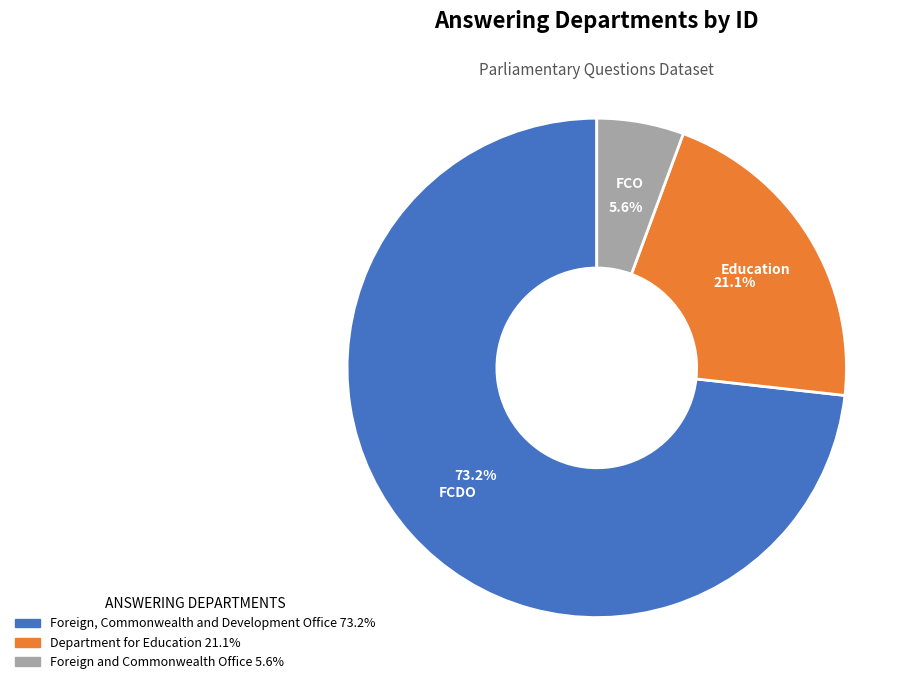

Does Foreign and Commonwealth Office account for over 50% of the chart?

No